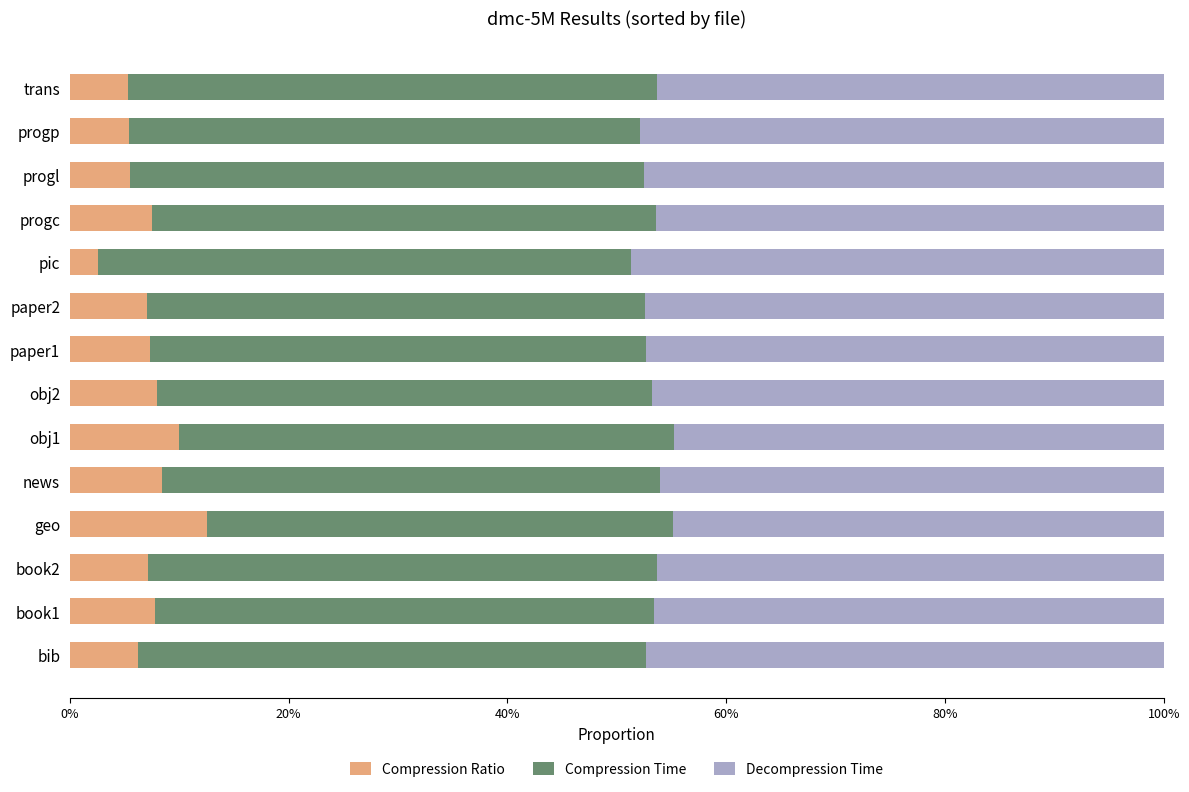

What are all the series names shown in the legend?

Compression Ratio, Compression Time, Decompression Time